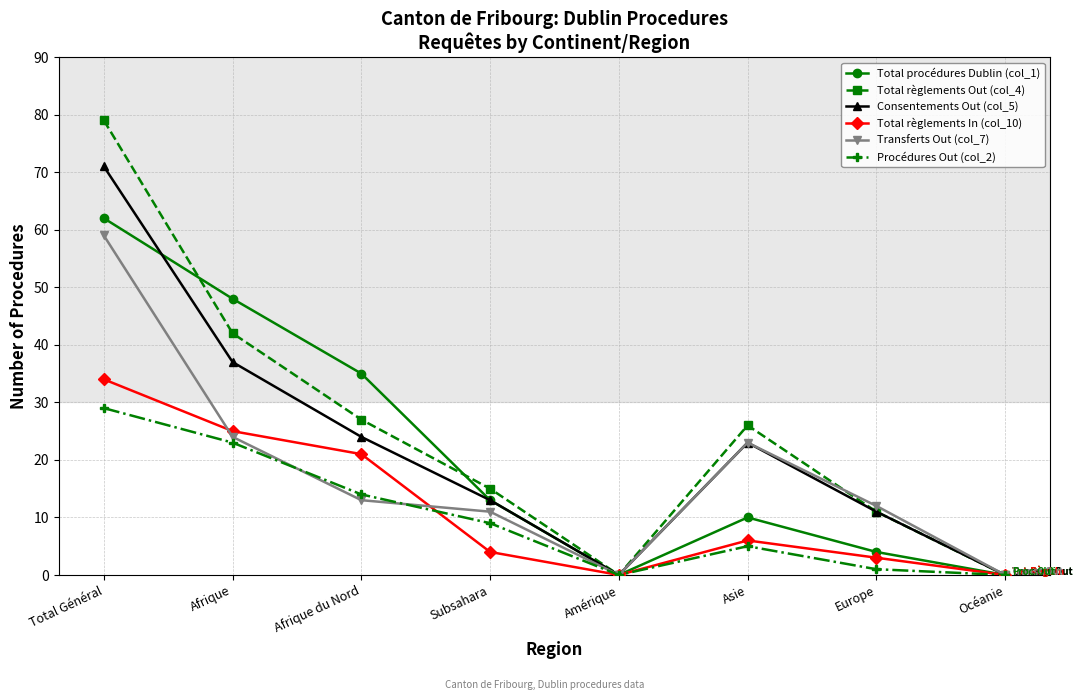

The value of Total procédures Dublin (col_1) at Afrique du Nord is 19. True or false?

False